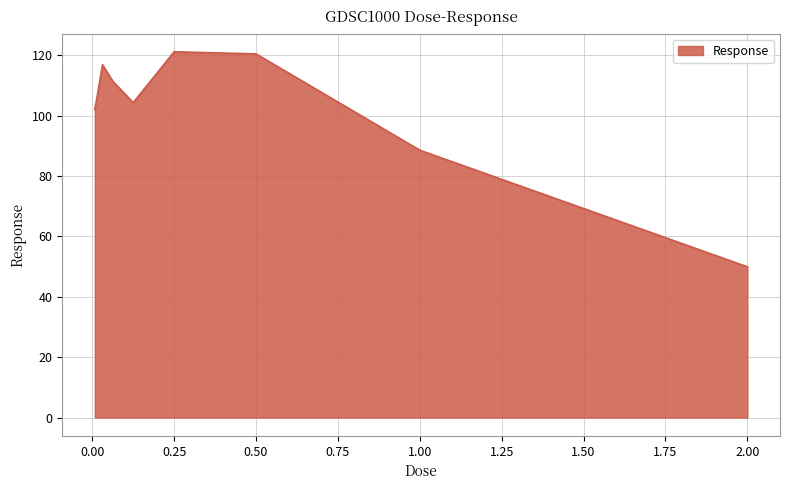

What is the difference between the second highest and second lowest values?

31.9